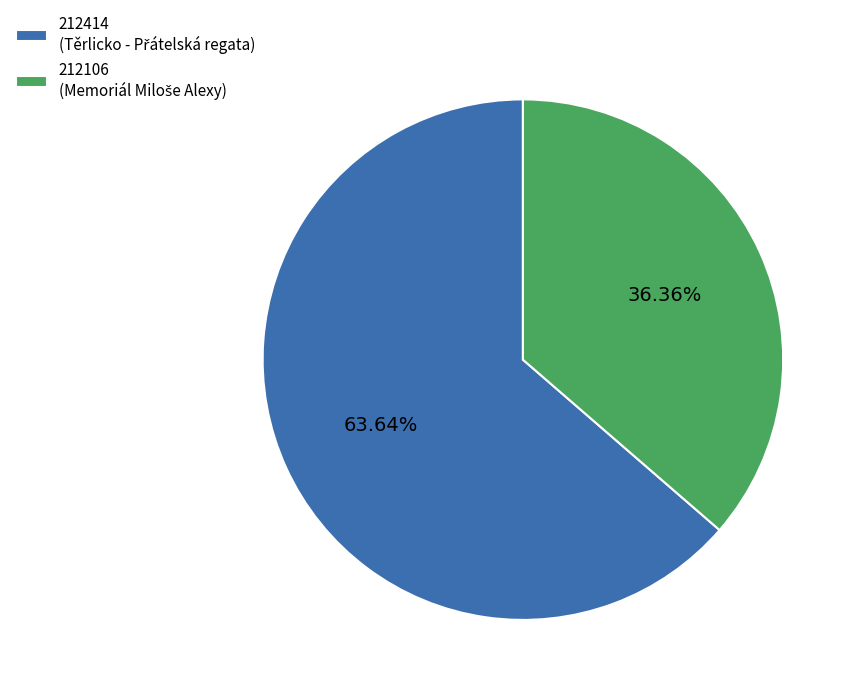

What percentage do 212106 and 212414 together represent?

100.0%